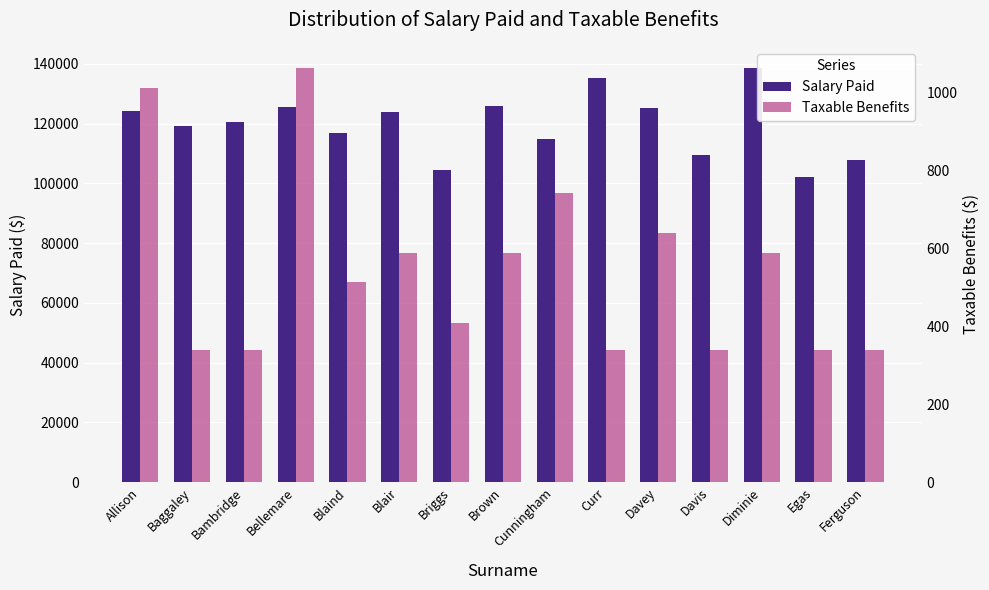

What are all the series names shown in the legend?

Salary Paid, Taxable Benefits